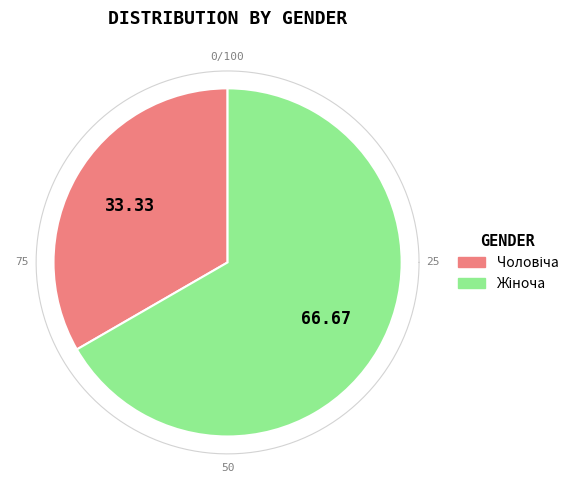

What is the smallest slice in the pie chart?

Чоловіча